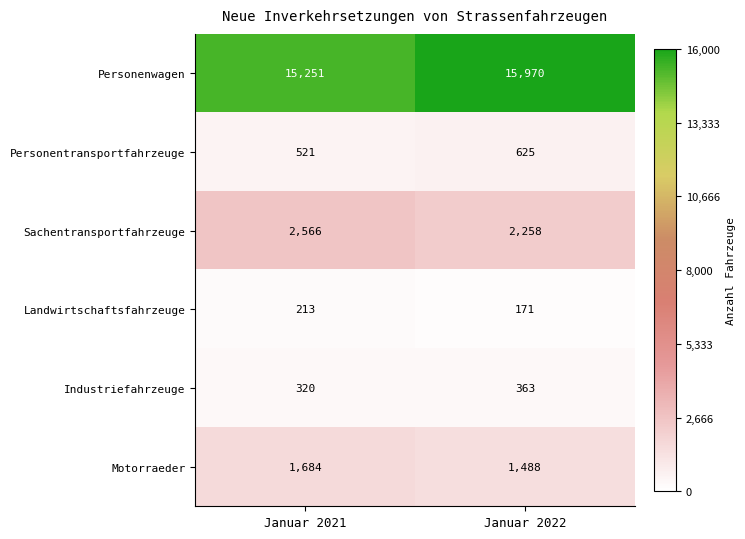

Which series has the largest total across all categories?

Personenwagen